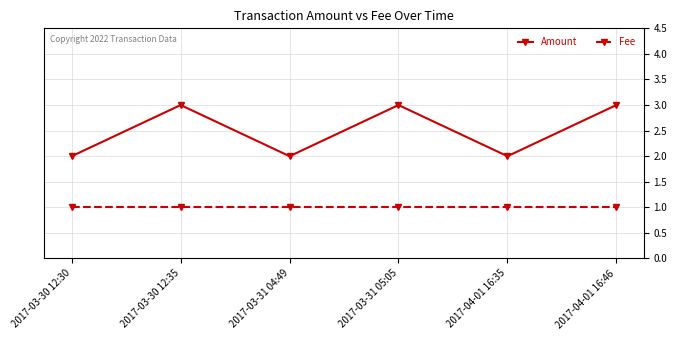

How many lines are shown in the chart?

2